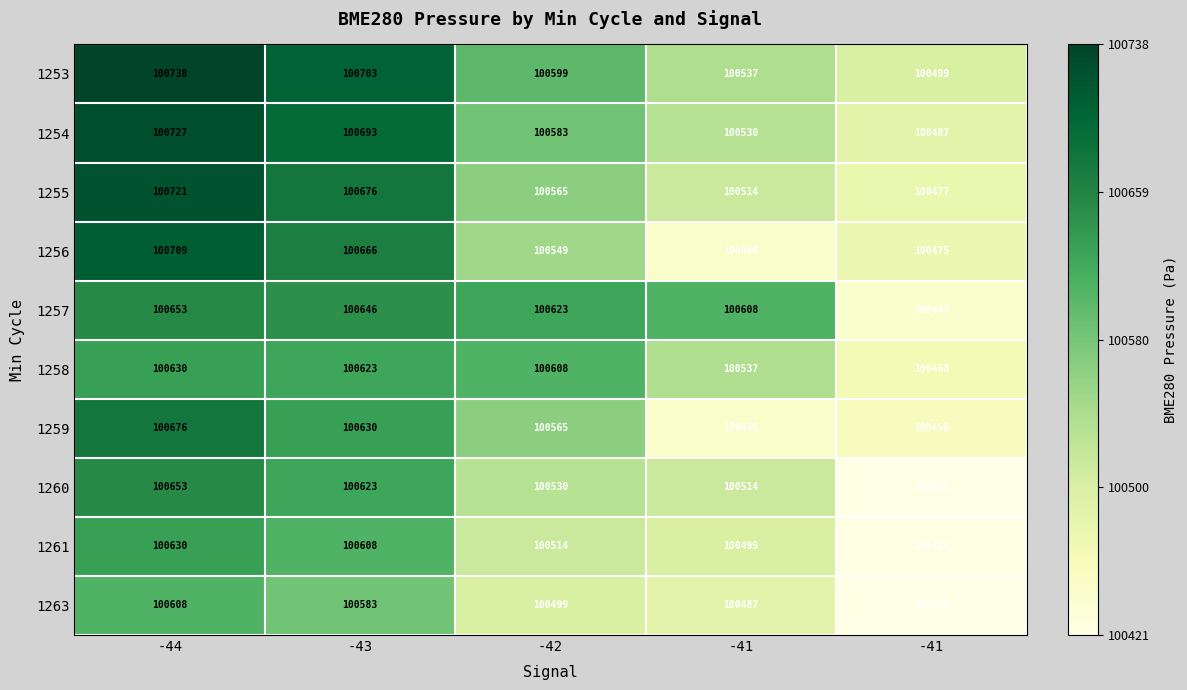

How many categories are shown in the chart?

5